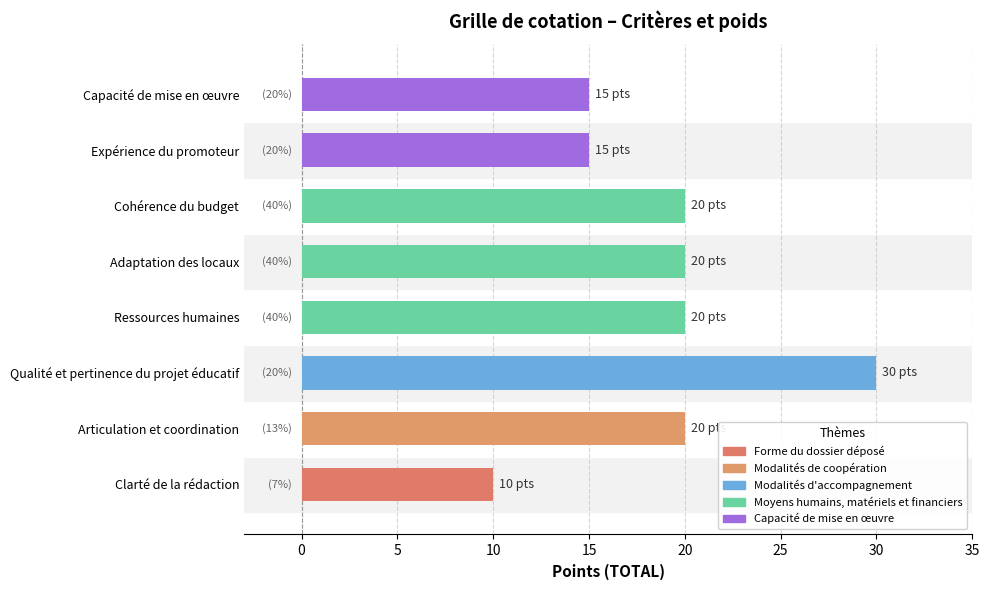

Is it true that the value at Articulation et coordination is 12?

False